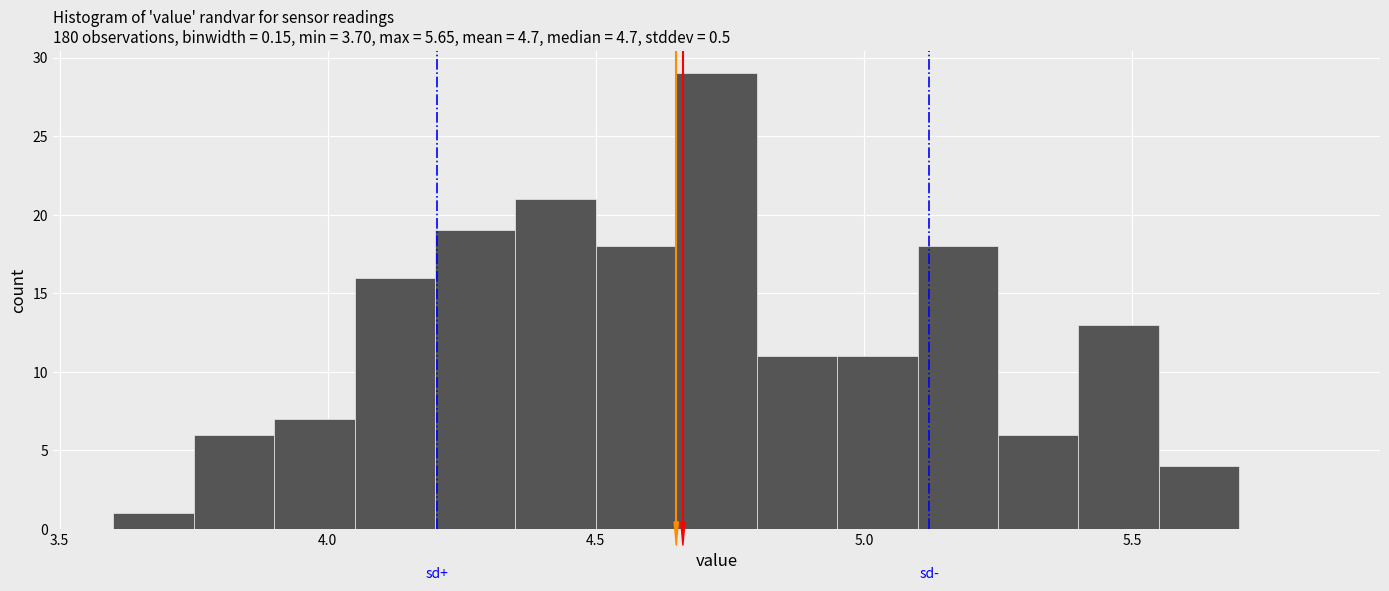

Around what value on the x-axis is the tallest bar? Give the approximate position of its centre, as read against the axis.

4.75